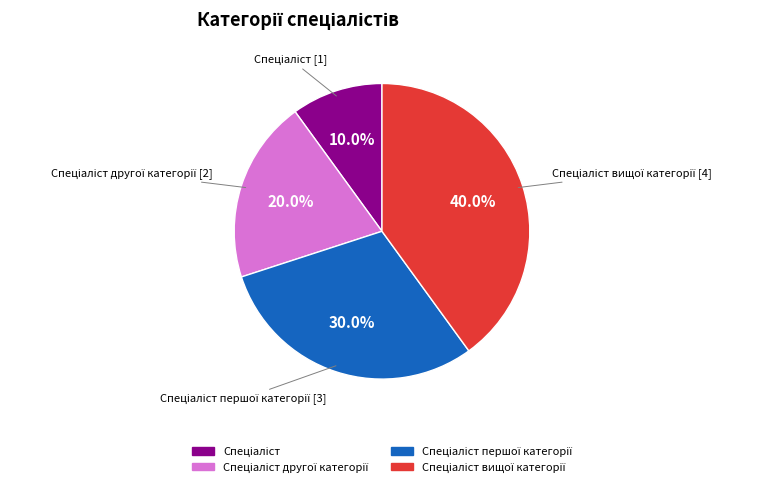

Does any single category account for the majority?

No